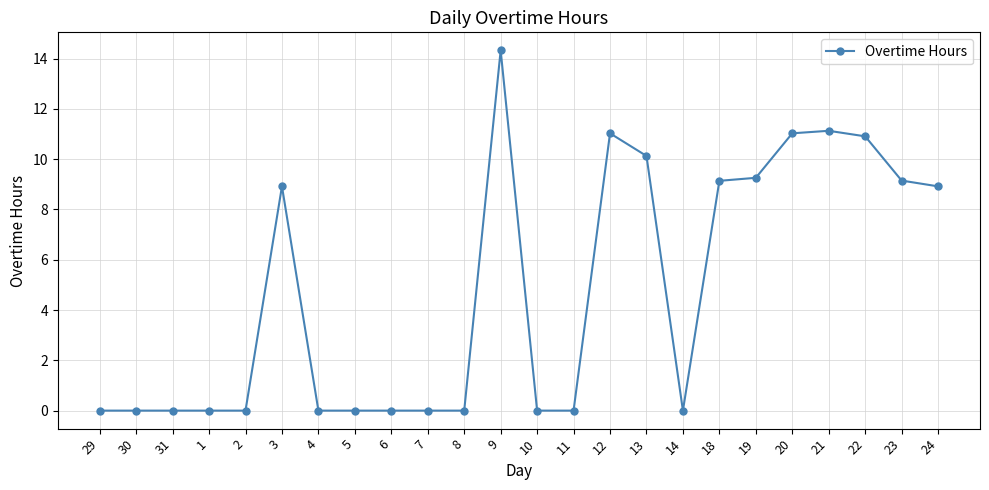

True or false: the data has more than 0 interior local peaks.

True